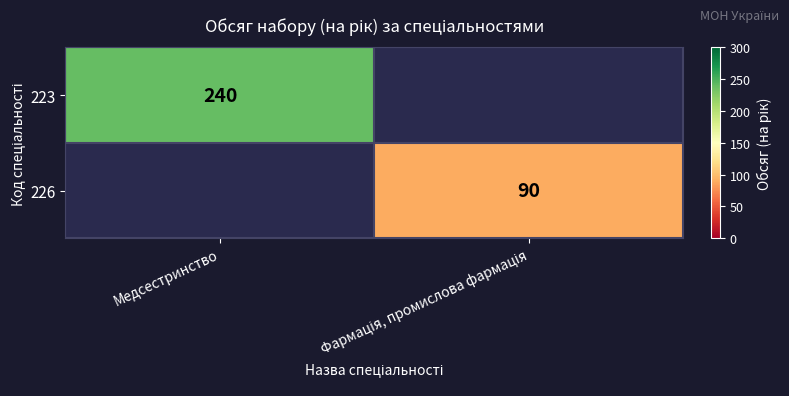

The 223 series shows 240 at Медсестринство. True or false?

True